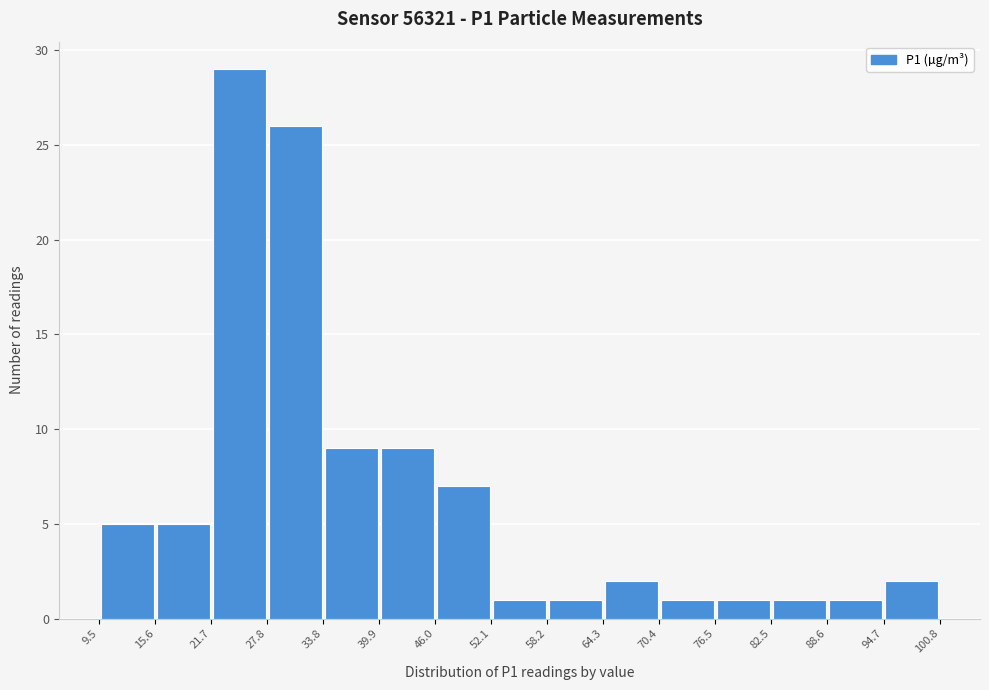

Over which range of the x-axis is the bar tallest?

21.7 to 27.8